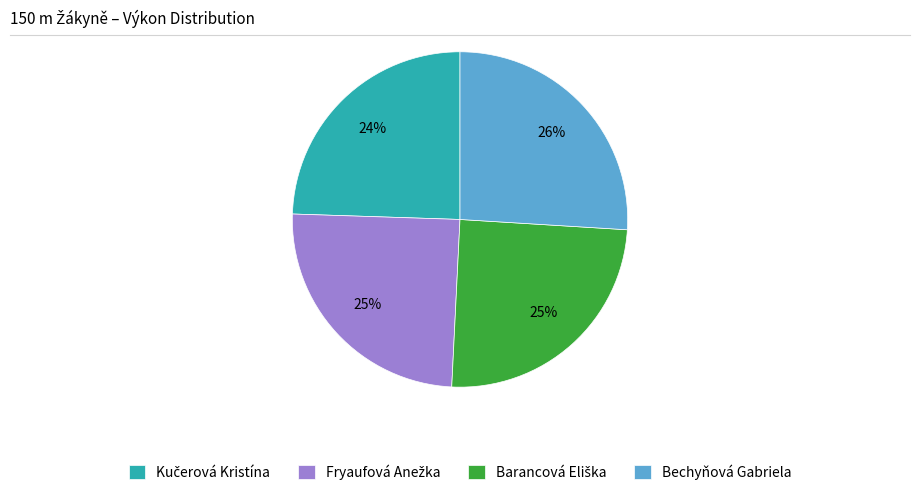

The Bechyňová Gabriela slice represents 21% of the pie. True or false?

False